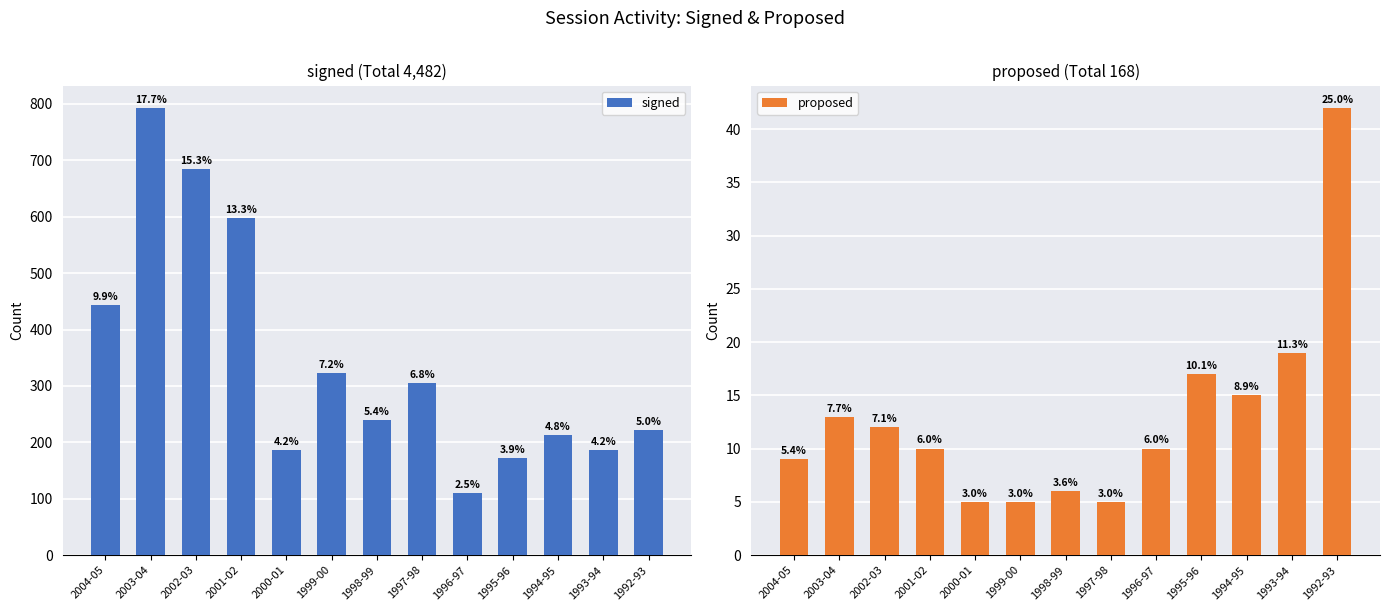

What is the label of the 13th bar from the right?

2004-05